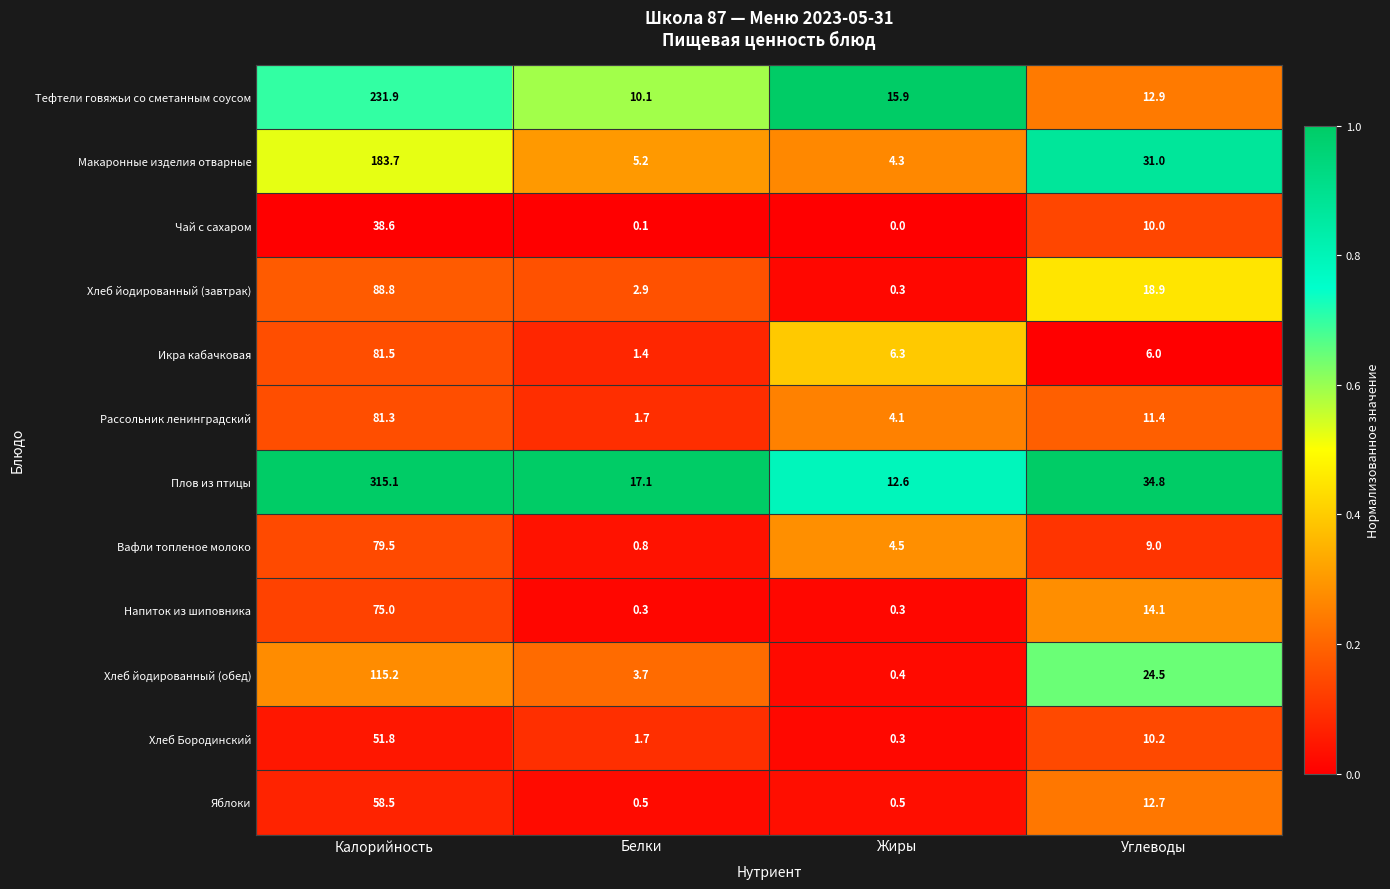

Which series has the widest spread of values?

Плов из птицы